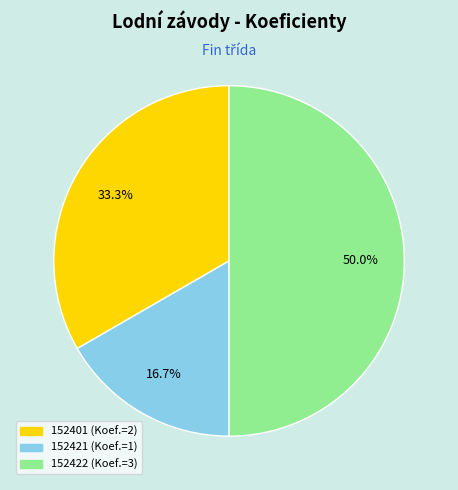

What percentage is the 152401 slice, to the nearest percent?

33%